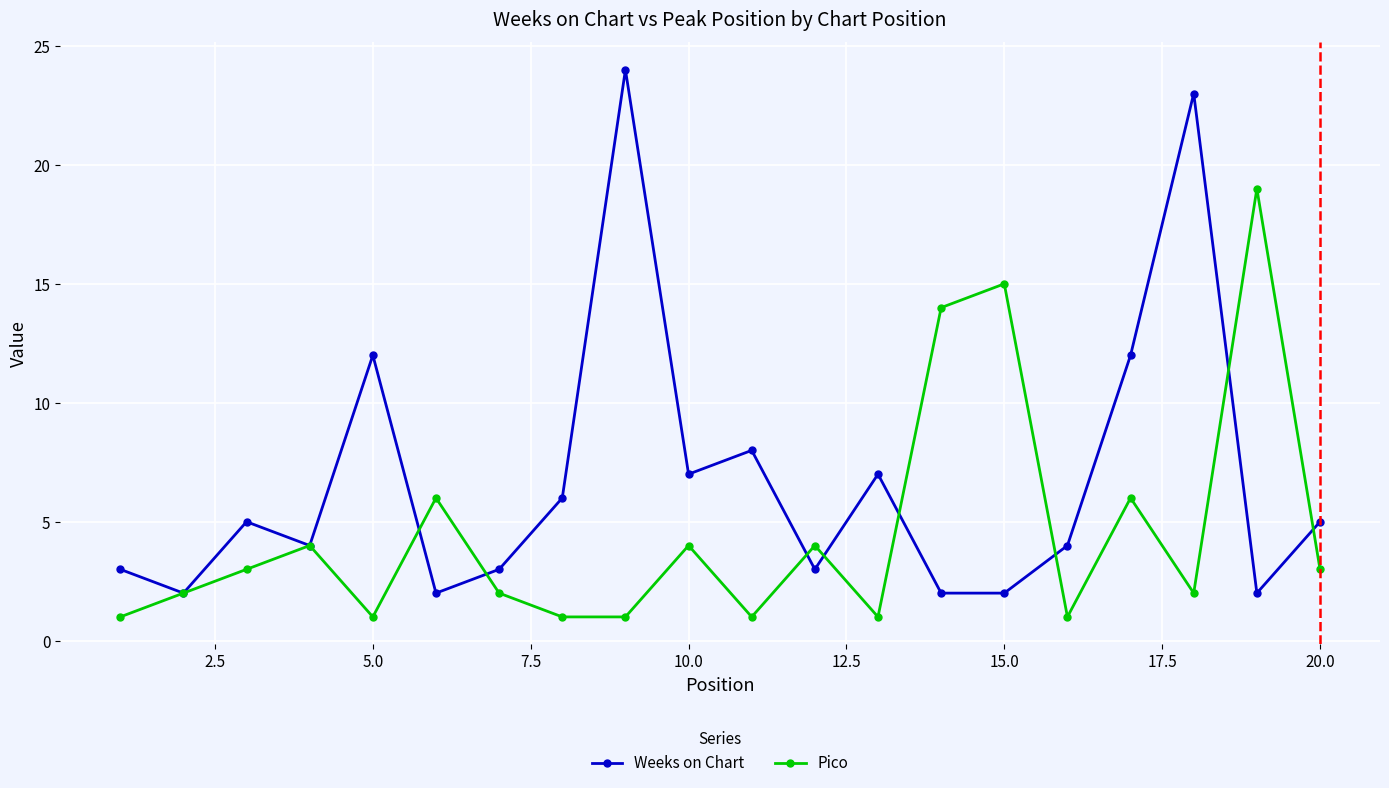

List the series in order of their peak value, lowest first.

Pico, Weeks on Chart